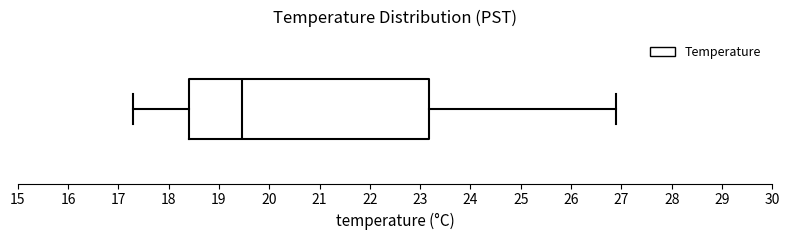

Read this box plot against the x-axis: the position of the median line, the range covered by the box, and the ends of both whiskers. The values are not printed on the chart, so give them approximately, as read against the axis.

median 19.5, box 18.4 to 23.2, whiskers 17.3 to 26.9